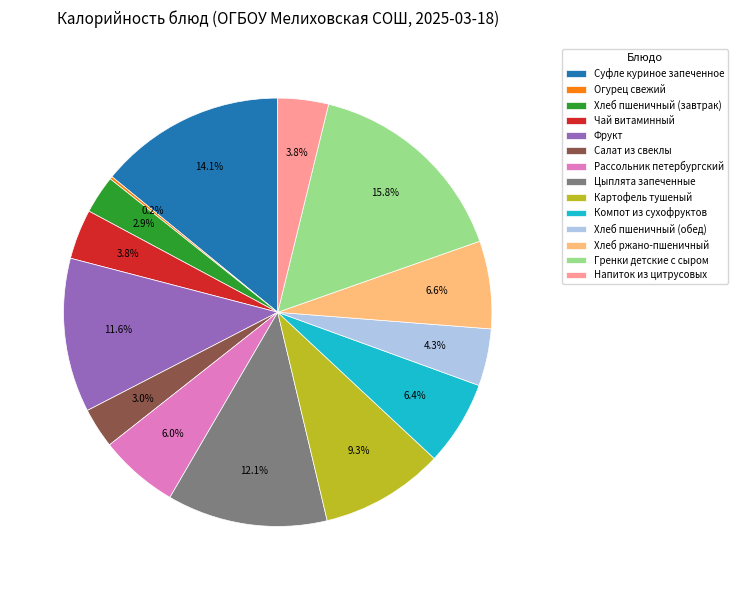

Is there a majority slice in this chart?

No